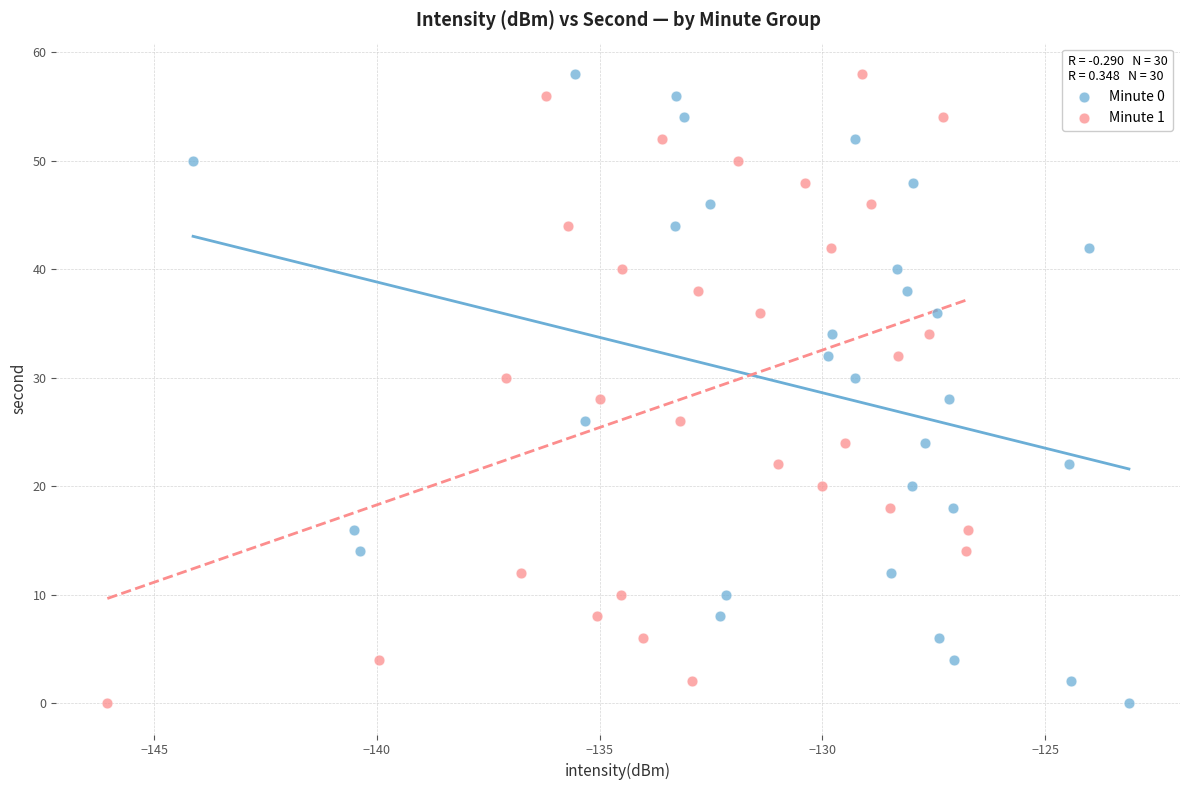

What are all the series names shown in the legend?

Minute 0, Minute 1